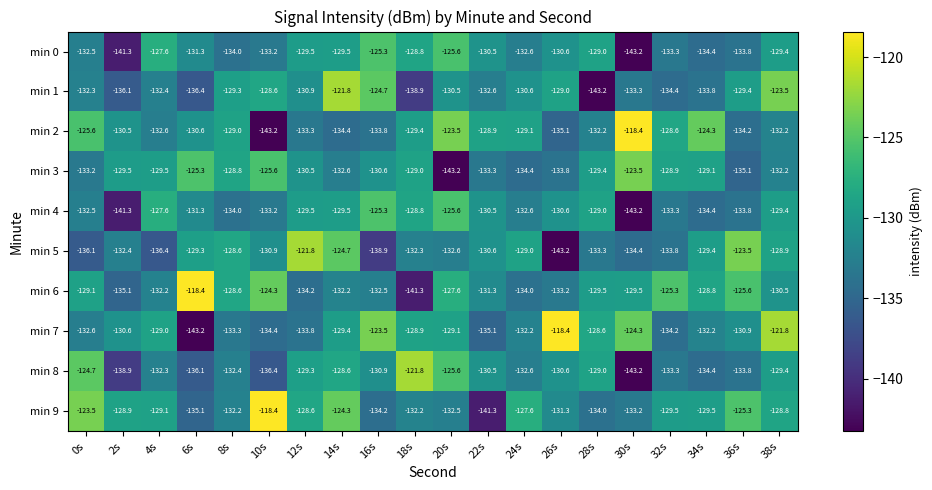

True or false: min 7 has a value of -70.7 at 6s.

False